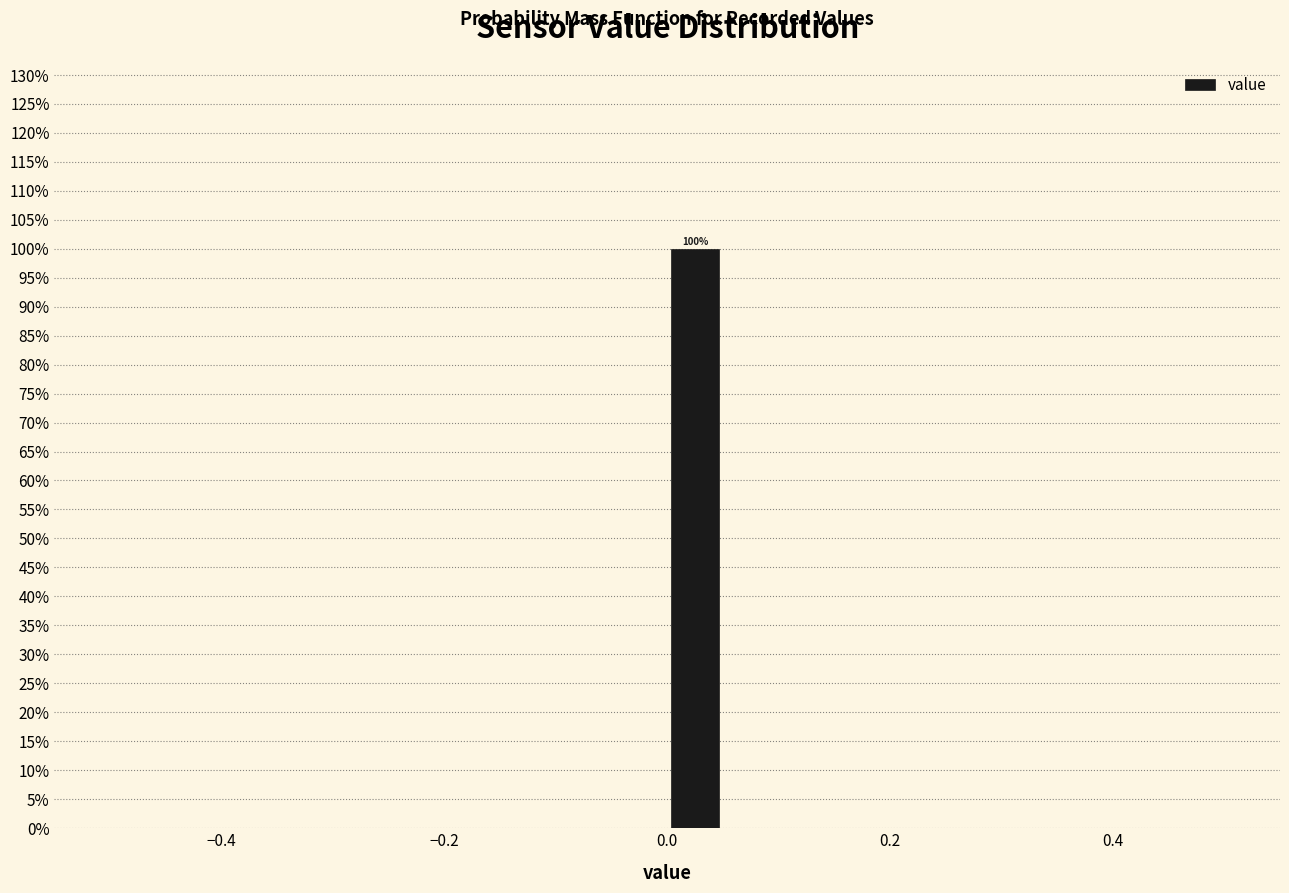

Around what value on the x-axis is the tallest bar? Give the approximate position of its centre, as read against the axis.

0.02